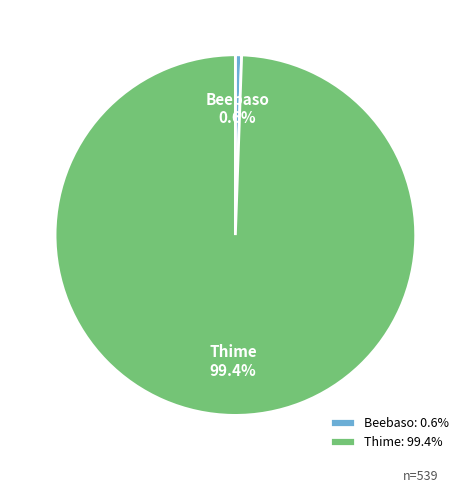

What portion of the pie excludes Beebaso?

99.4%